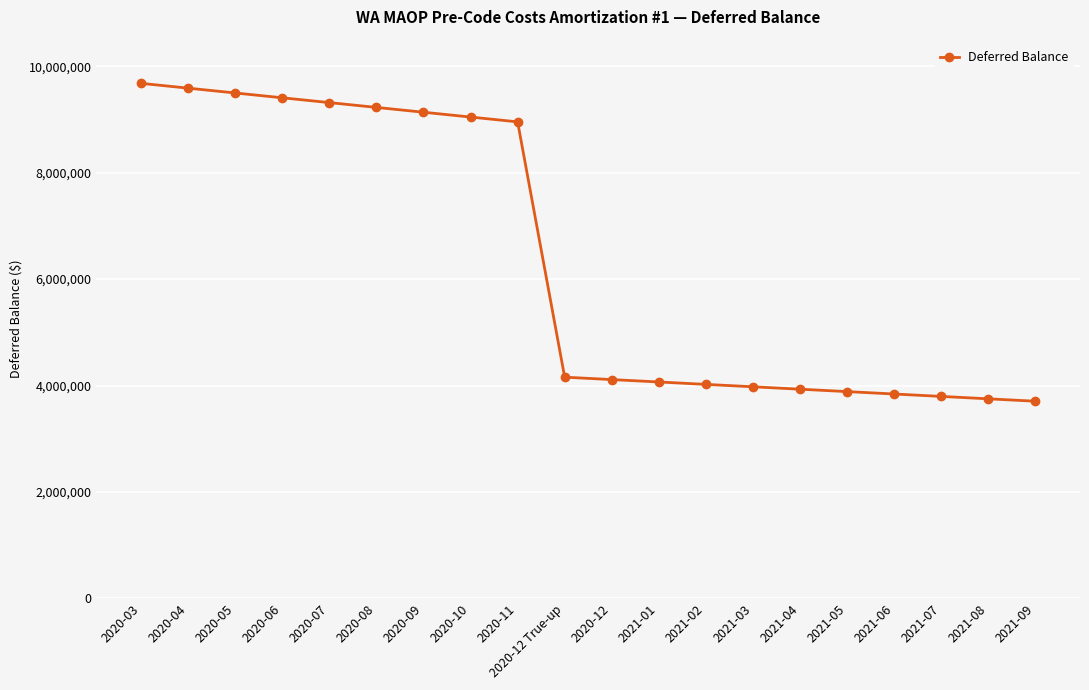

Approximately how many times larger is the value at 2021-02 compared to 2020-09?

0.4